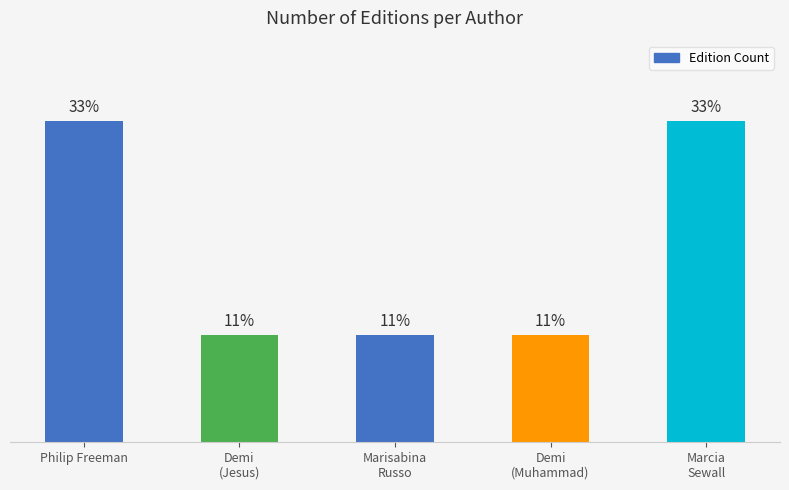

How many bars are there in total?

5